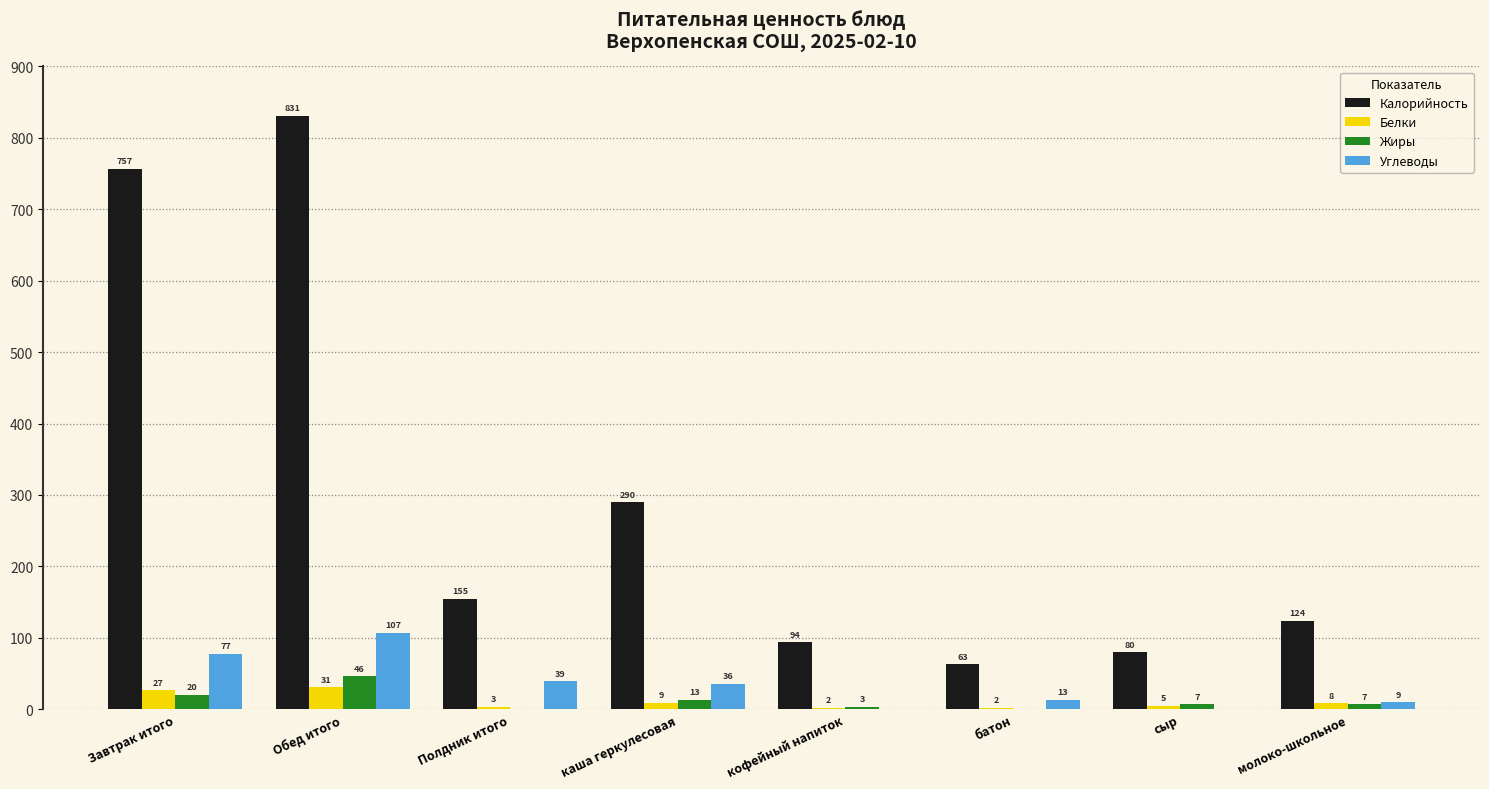

Which series changed the most between Обед итого and батон?

Калорийность